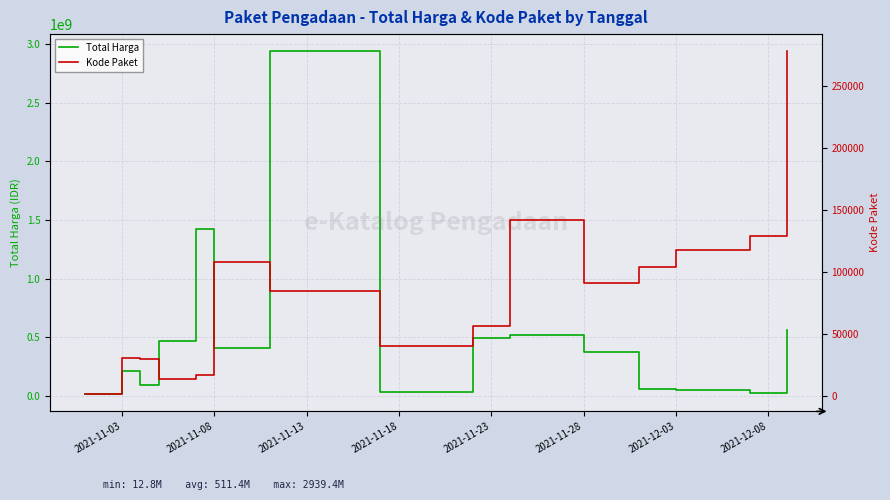

Reading left to right, list all the values displayed in this chart.

Total Harga: 12787500	210663745	90672075	464002100	1425867900	410765800	2939363240	34292000	493000000	521493900	373404000	56152800	51601000	27412000	559971000
Kode Paket: 1139	30546	29850	13652	16823	107853	84587	40112	55826	141326	91101	103541	117783	128516	277693